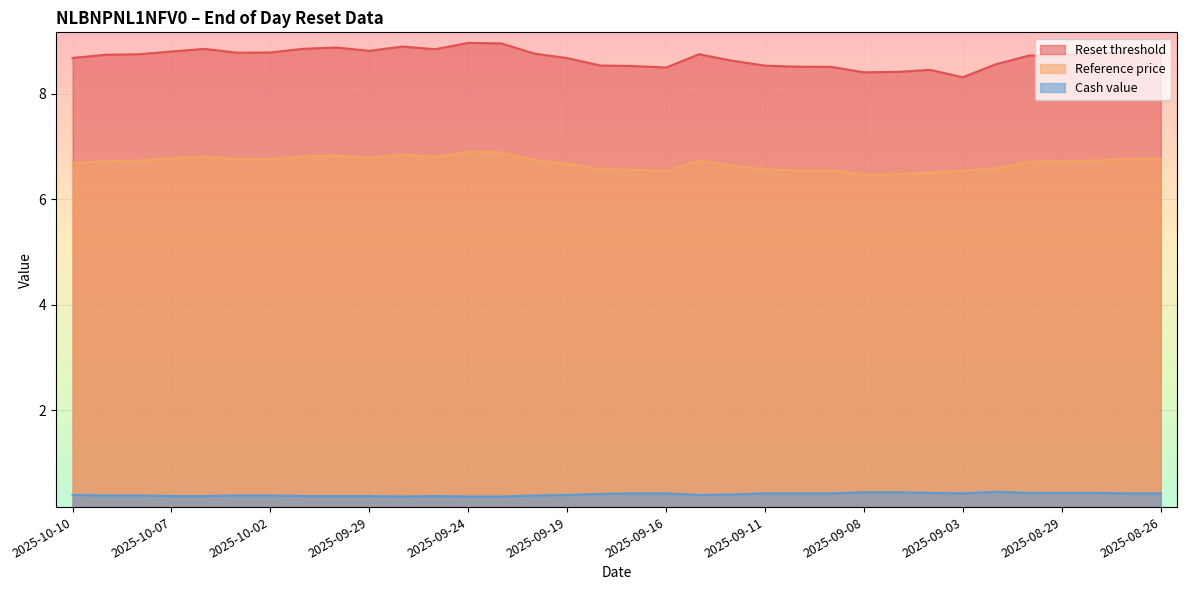

Reading left to right, what are all the values shown in this chart?

Reset threshold: 2025-10-10=8.7	2025-10-09=8.7	2025-10-08=8.8	2025-10-07=8.8	2025-10-06=8.9	2025-10-03=8.8	2025-10-02=8.8	2025-10-01=8.9	2025-09-30=8.9	2025-09-29=8.8	2025-09-26=8.9	2025-09-25=8.8	2025-09-24=9.0	2025-09-23=9.0	2025-09-22=8.8	2025-09-19=8.7	2025-09-18=8.5	2025-09-17=8.5	2025-09-16=8.5	2025-09-15=8.8	2025-09-12=8.6	2025-09-11=8.5	2025-09-10=8.5	2025-09-09=8.5	2025-09-08=8.4	2025-09-05=8.4	2025-09-04=8.5	2025-09-03=8.3	2025-09-02=8.6	2025-09-01=8.7	2025-08-29=8.7	2025-08-28=8.8	2025-08-27=8.8	2025-08-26=8.8
Reference price: 2025-10-10=6.7	2025-10-09=6.7	2025-10-08=6.7	2025-10-07=6.8	2025-10-06=6.8	2025-10-03=6.8	2025-10-02=6.8	2025-10-01=6.8	2025-09-30=6.8	2025-09-29=6.8	2025-09-26=6.8	2025-09-25=6.8	2025-09-24=6.9	2025-09-23=6.9	2025-09-22=6.7	2025-09-19=6.7	2025-09-18=6.6	2025-09-17=6.6	2025-09-16=6.5	2025-09-15=6.7	2025-09-12=6.6	2025-09-11=6.6	2025-09-10=6.6	2025-09-09=6.5	2025-09-08=6.5	2025-09-05=6.5	2025-09-04=6.5	2025-09-03=6.5	2025-09-02=6.6	2025-09-01=6.7	2025-08-29=6.7	2025-08-28=6.7	2025-08-27=6.8	2025-08-26=6.8
Cash value: 2025-10-10=0.4	2025-10-09=0.4	2025-10-08=0.4	2025-10-07=0.4	2025-10-06=0.4	2025-10-03=0.4	2025-10-02=0.4	2025-10-01=0.4	2025-09-30=0.4	2025-09-29=0.4	2025-09-26=0.4	2025-09-25=0.4	2025-09-24=0.4	2025-09-23=0.4	2025-09-22=0.4	2025-09-19=0.4	2025-09-18=0.4	2025-09-17=0.4	2025-09-16=0.4	2025-09-15=0.4	2025-09-12=0.4	2025-09-11=0.4	2025-09-10=0.4	2025-09-09=0.4	2025-09-08=0.4	2025-09-05=0.4	2025-09-04=0.4	2025-09-03=0.4	2025-09-02=0.5	2025-09-01=0.4	2025-08-29=0.4	2025-08-28=0.4	2025-08-27=0.4	2025-08-26=0.4